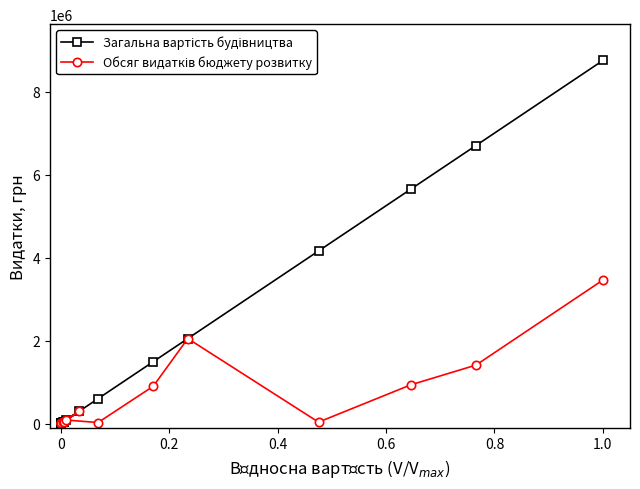

Where is the first local maximum for Обсяг видатків бюджету розвитку?

0.2